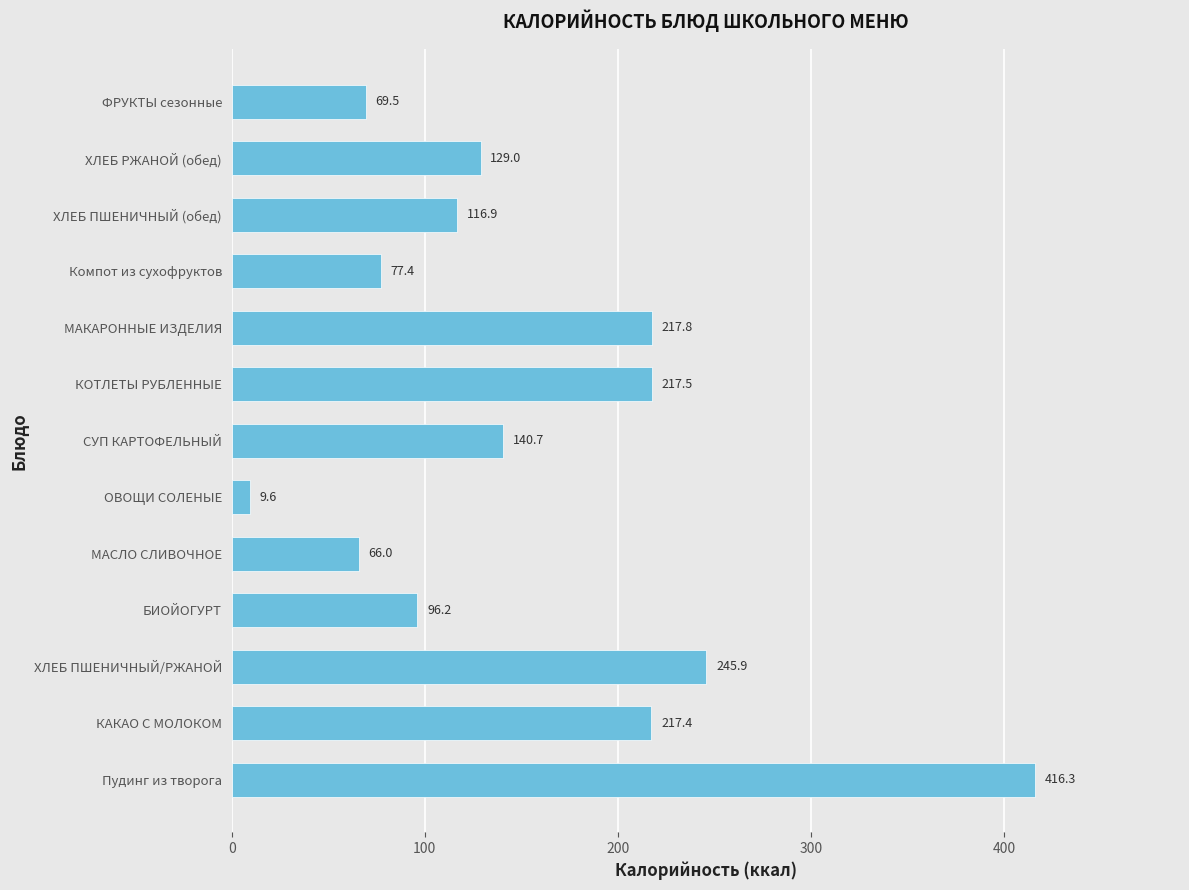

What is the difference between the maximum and minimum values?

406.7